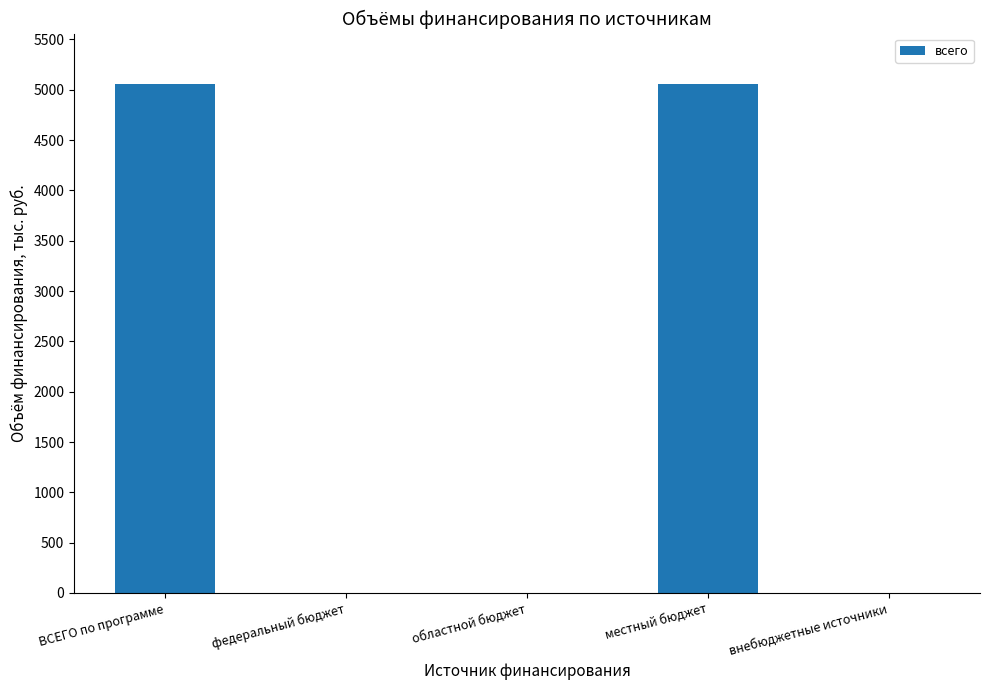

What is the sum of the values at ВСЕГО по программе and федеральный бюджет?

5053.3